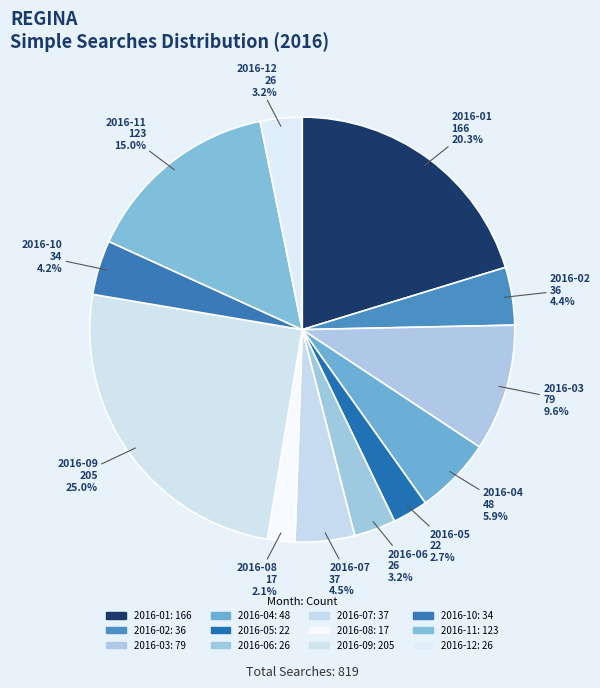

Which category has the smallest portion of the pie?

2016-08